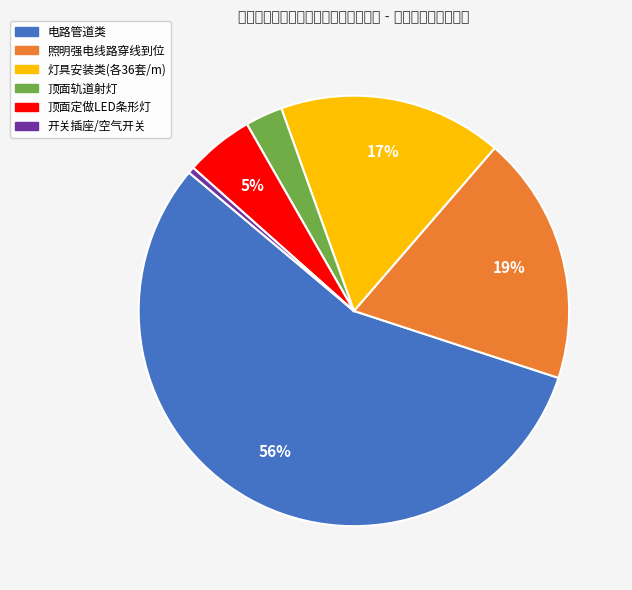

Count the number of slices in the pie.

6